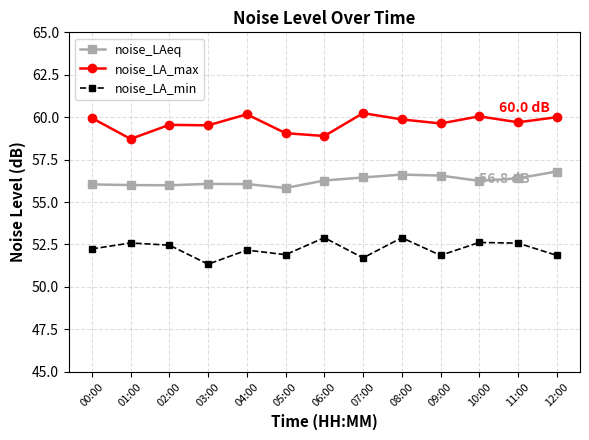

Count the number of categories in the chart.

13